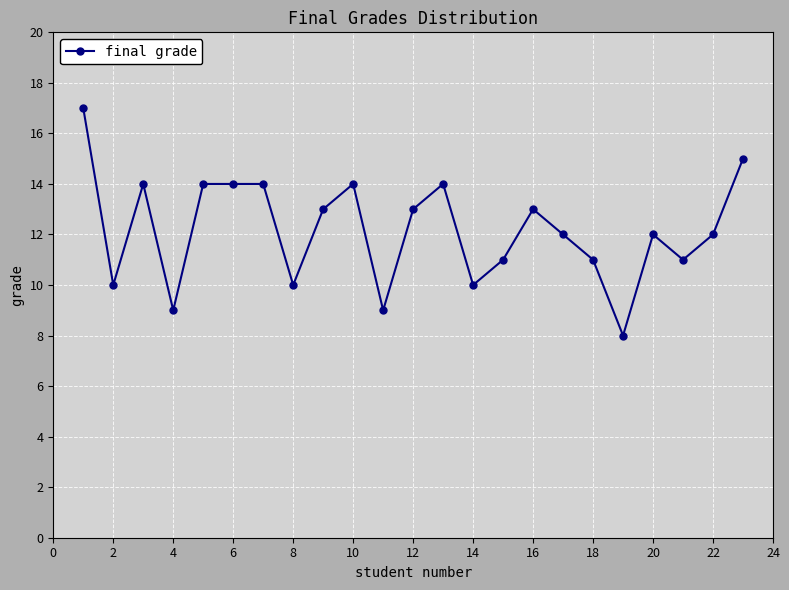

True or false: there are more than 1 points higher than both neighbors.

True